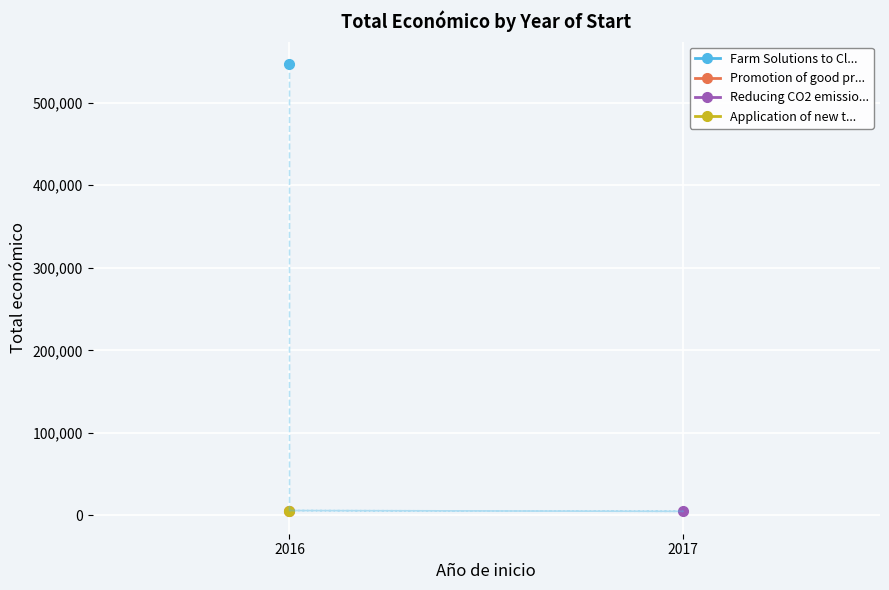

Reading left to right, extract all data points from this chart.

2016=546823	2016=6000	2017=5000	2016=6000